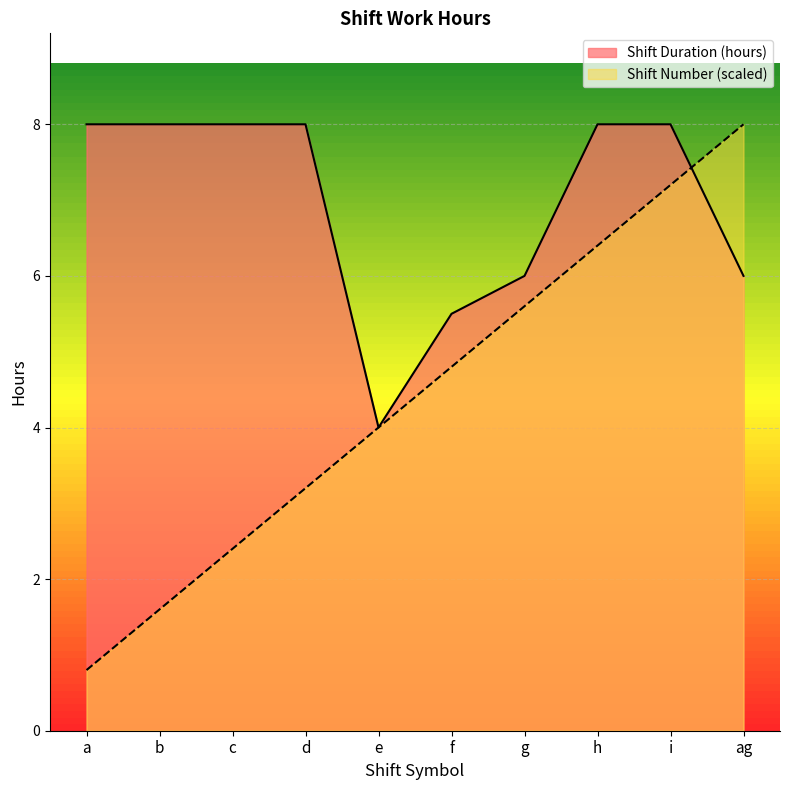

How many data points in Shift Number are above 4?

5